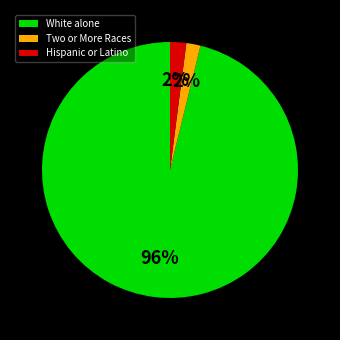

Is it true that Two or More Races is 17% of the pie?

False